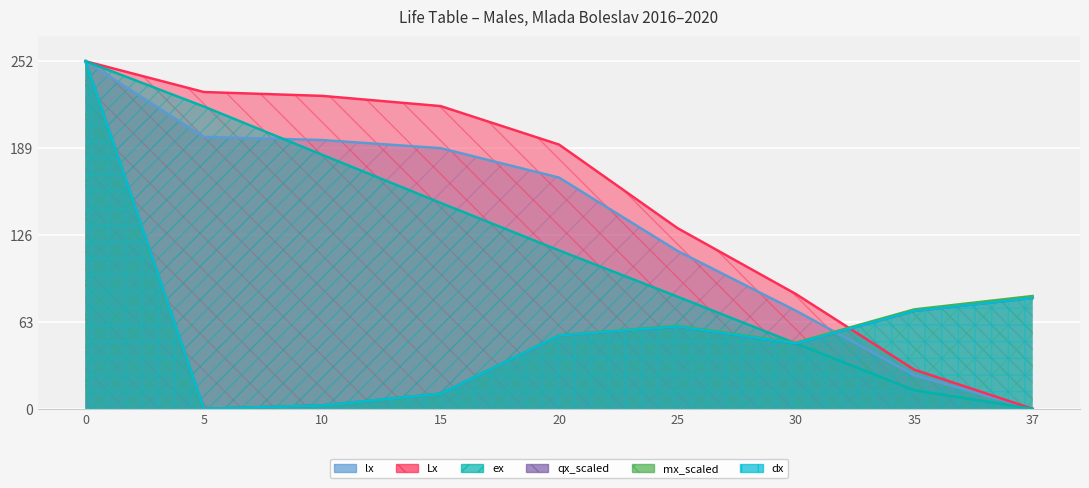

Count the number of categories in the chart.

9